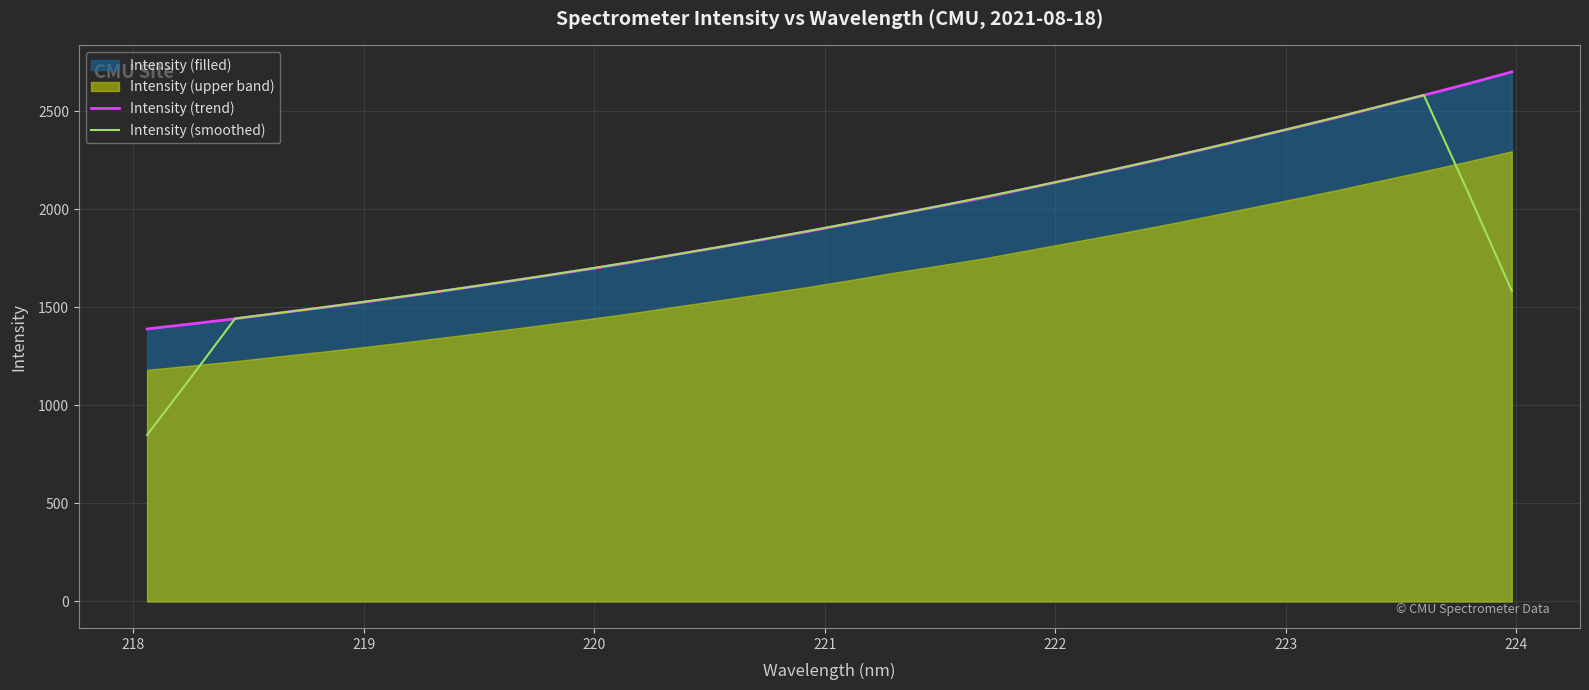

What is the maximum value shown in the chart?

2701.3